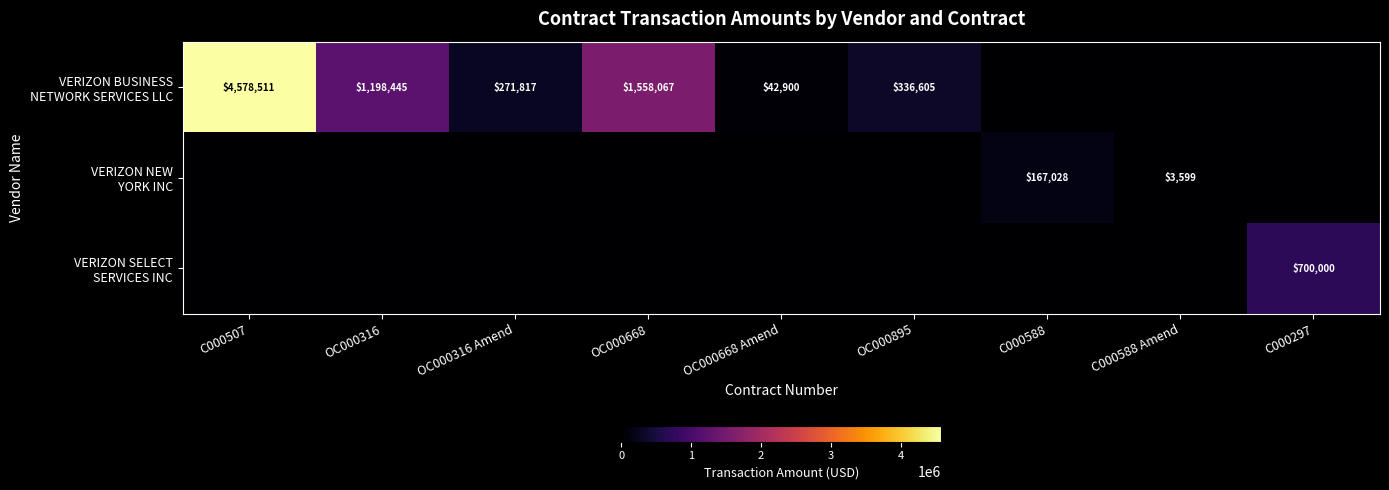

What is the highest value of the VERIZON SELECT SERVICES INC series?

700000.0